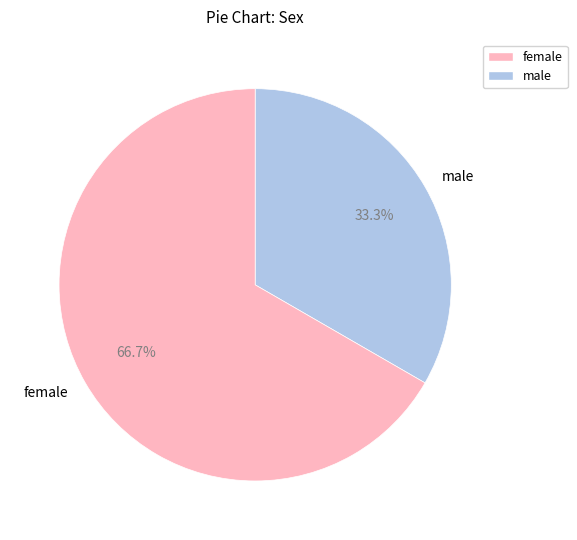

To the nearest percent, what is the difference between the largest and smallest slice percentages?

33%